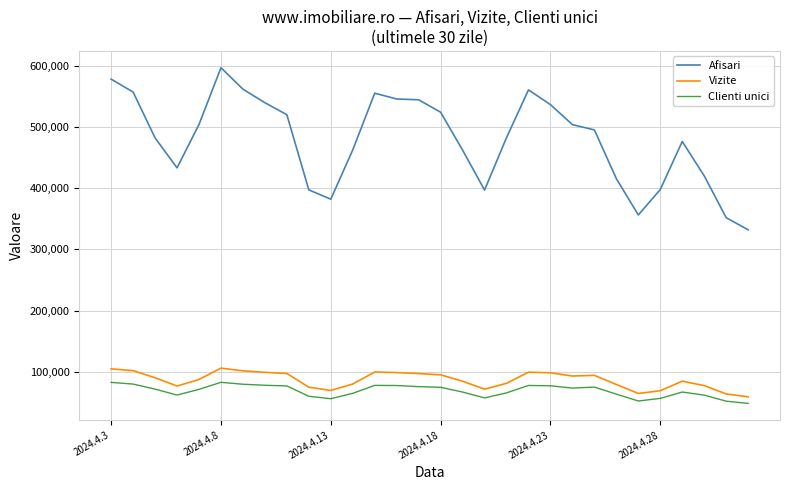

How many lines are shown in the chart?

3